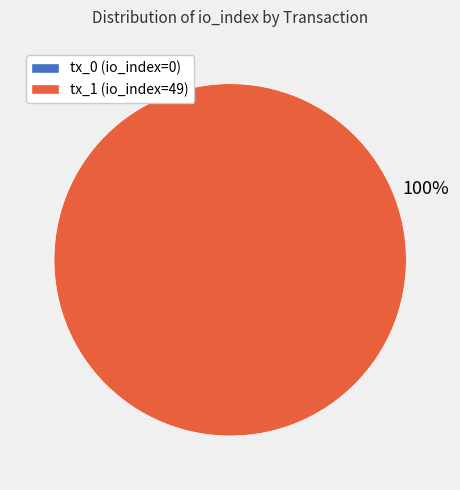

To the nearest percent, what is the average slice percentage?

50%